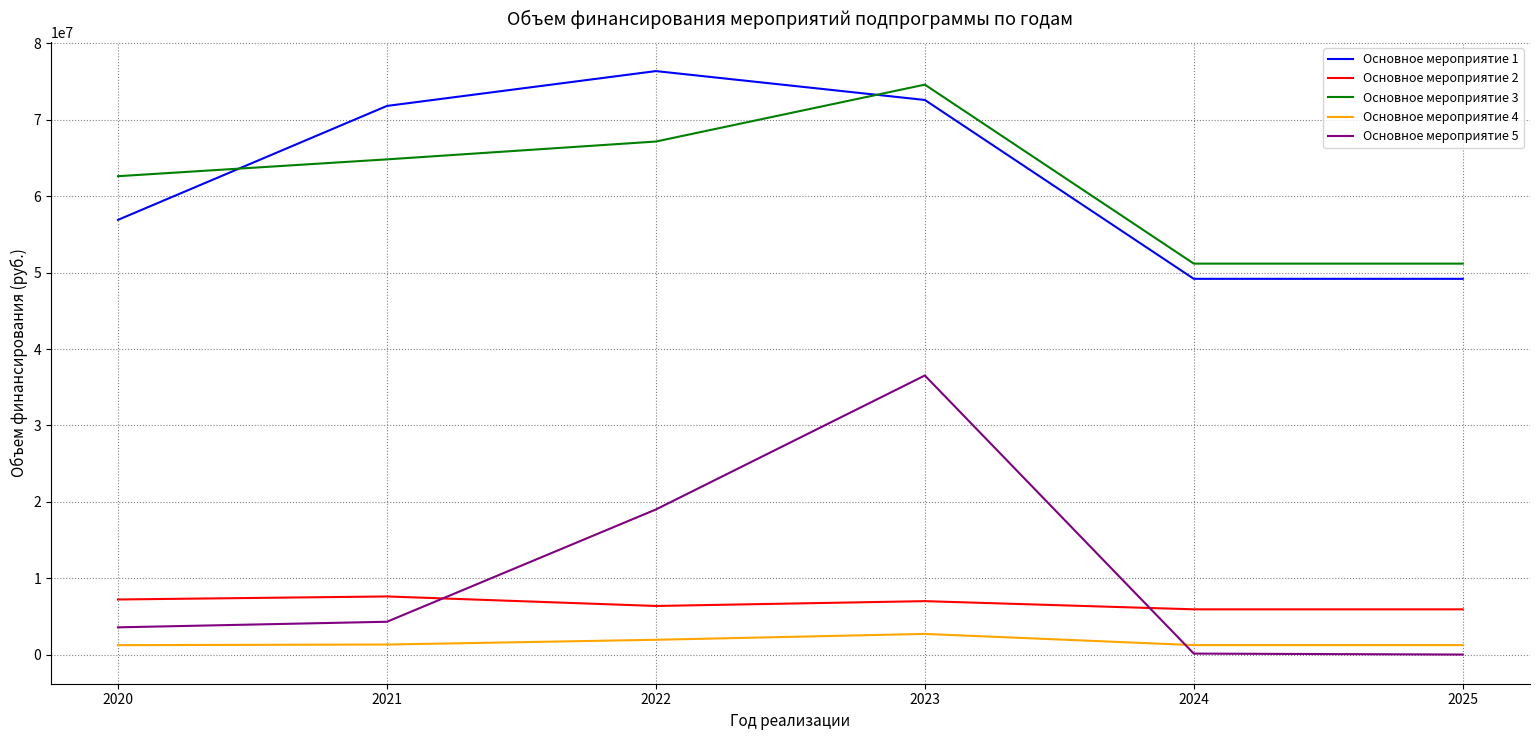

Which series has the largest range (max minus min)?

Основное мероприятие 5